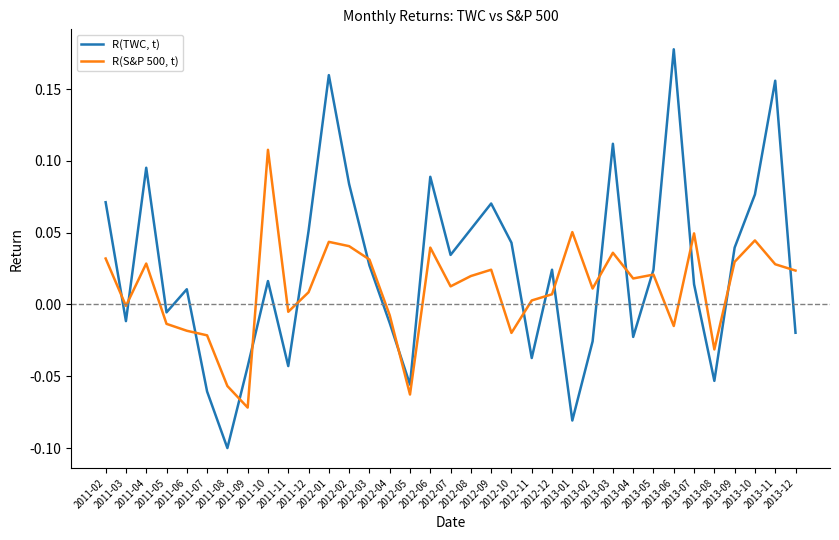

At which label does R(S&P 500, t) first exceed 0?

2011-02